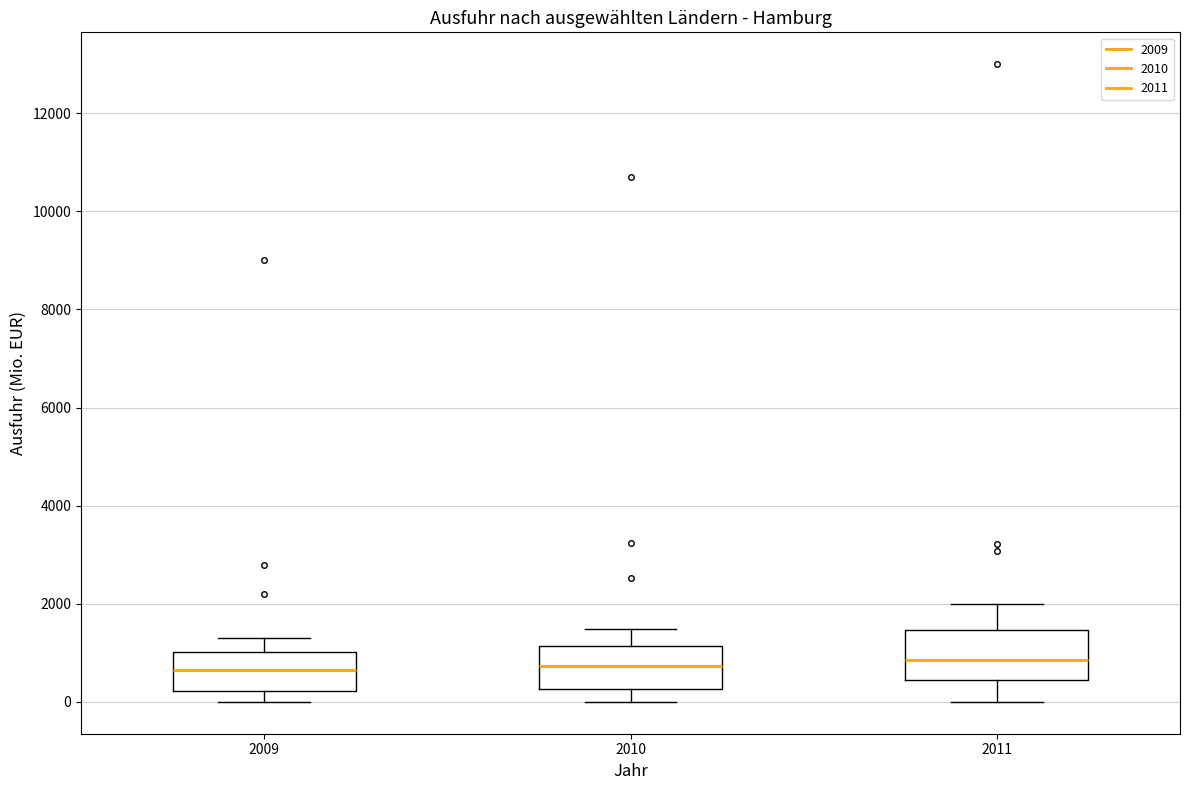

Reading left to right, read every box against the y-axis: the position of its median line, the range the box covers, and the ends of its whiskers. The values are not printed on the chart, so give them approximately, as read against the axis.

2009: median 600, box 200 to 1000, whiskers 0 to 1400
2010: median 800, box 200 to 1200, whiskers 0 to 1400
2011: median 800, box 400 to 1400, whiskers 0 to 2000